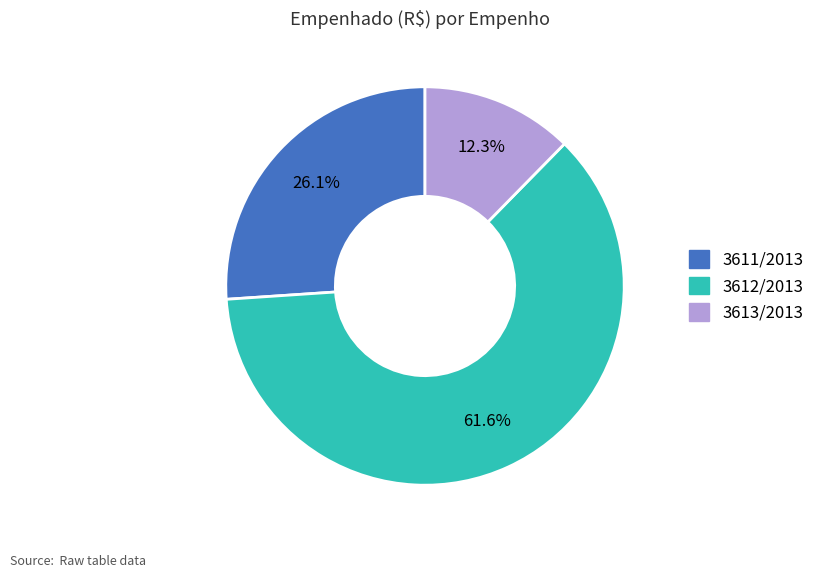

Which category has the biggest portion of the pie?

3612/2013